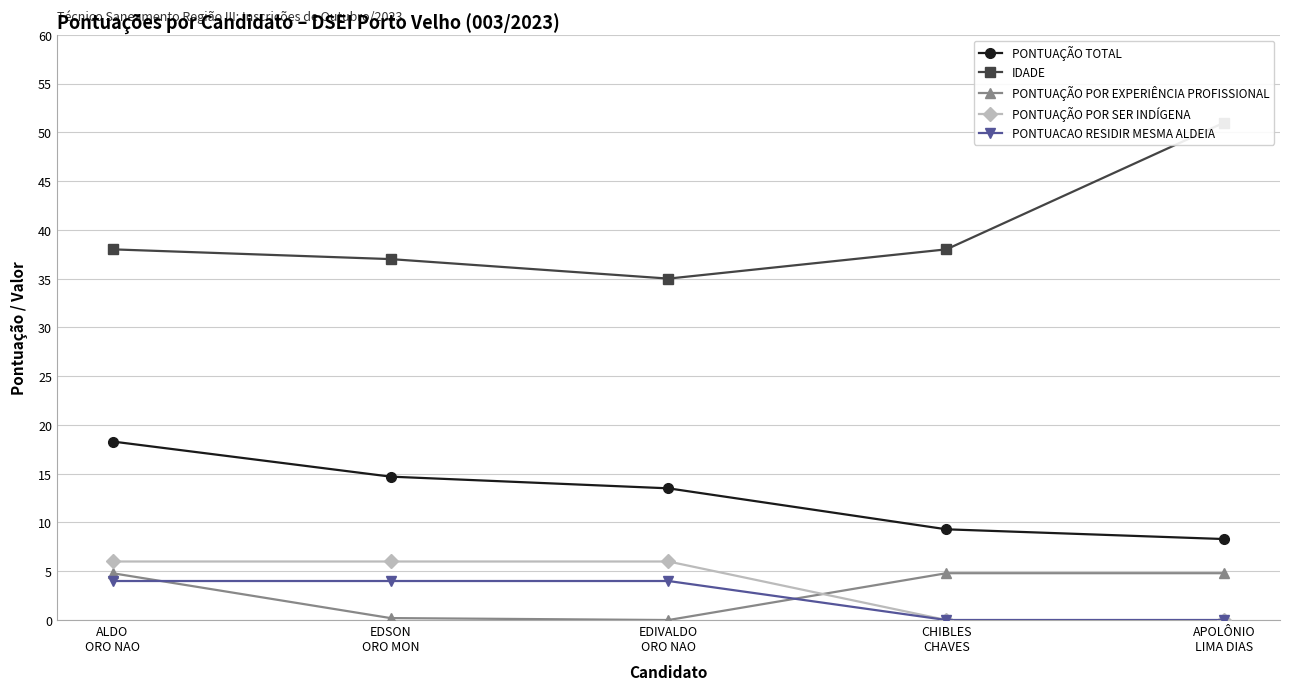

Which series has the largest range (max minus min)?

IDADE